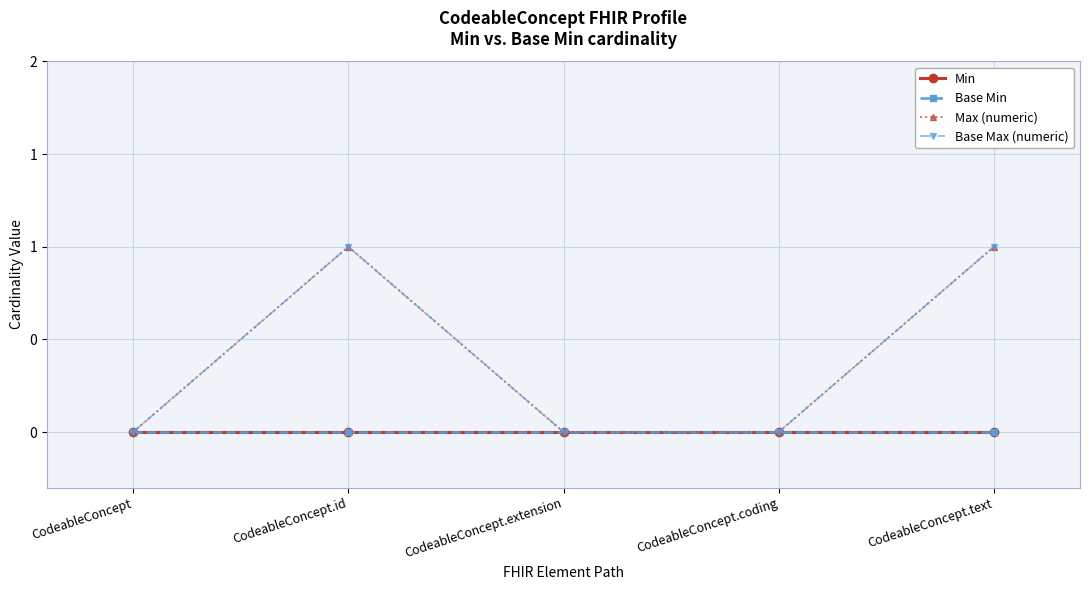

Between CodeableConcept.id and CodeableConcept, which is larger?

CodeableConcept.id